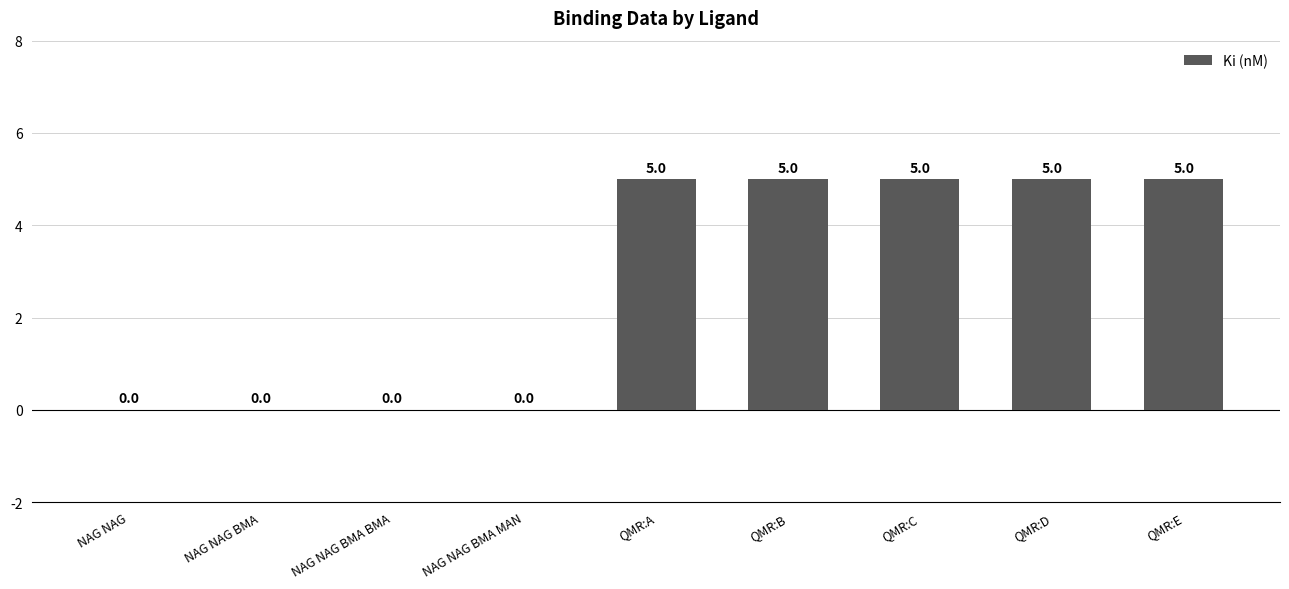

Reading left to right, list all the values displayed in this chart.

NAG NAG=0	NAG NAG BMA=0	NAG NAG BMA BMA=0	NAG NAG BMA MAN=0	QMR:A=5	QMR:B=5	QMR:C=5	QMR:D=5	QMR:E=5